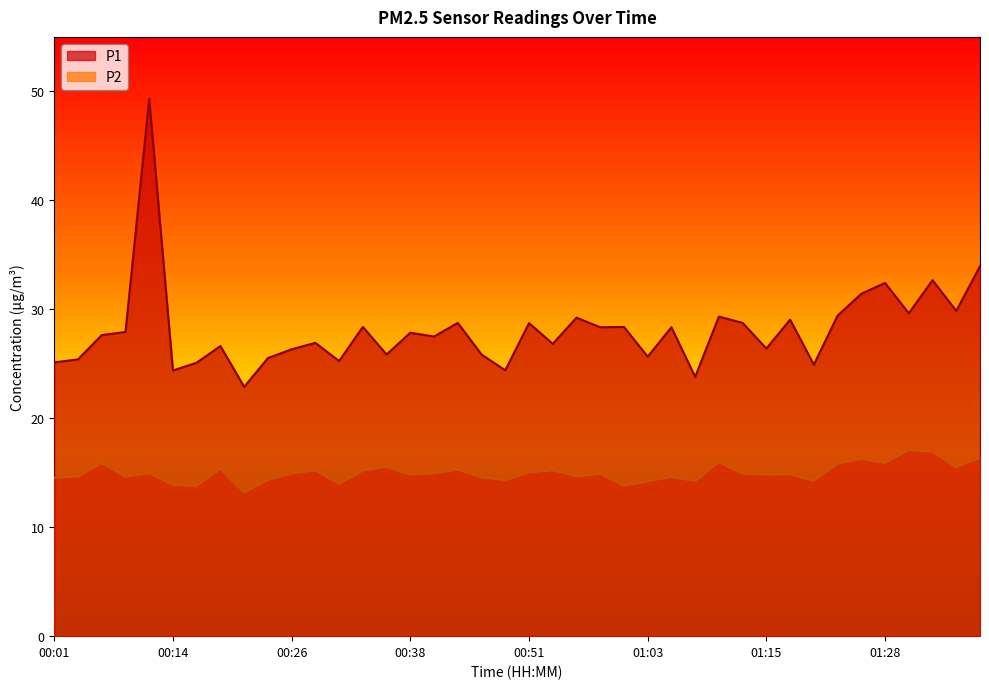

What is the highest value of the P1 series?

49.3